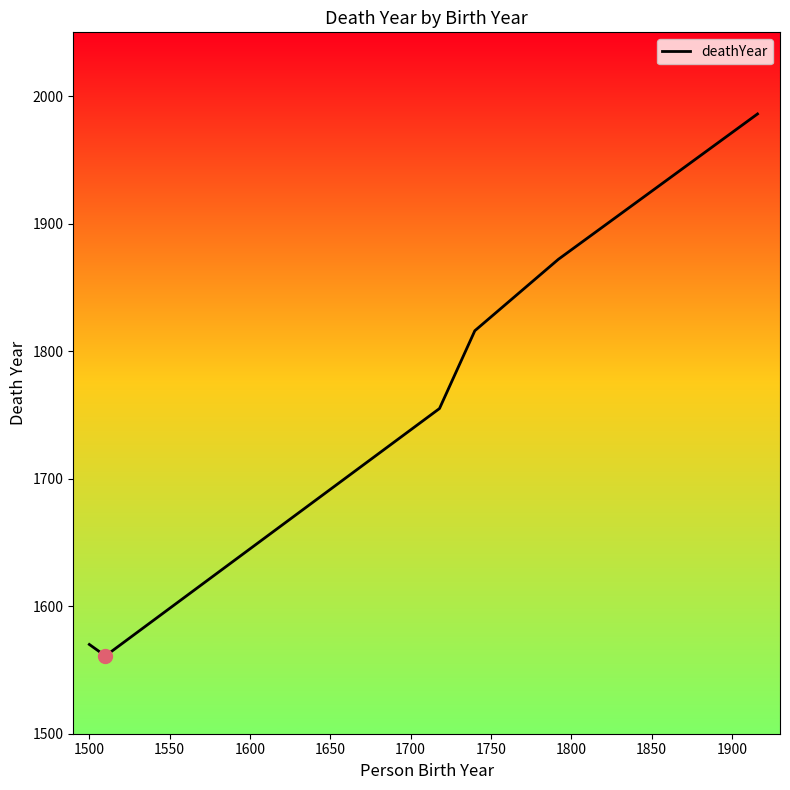

True or false: the data has more than 2 interior local peaks.

False